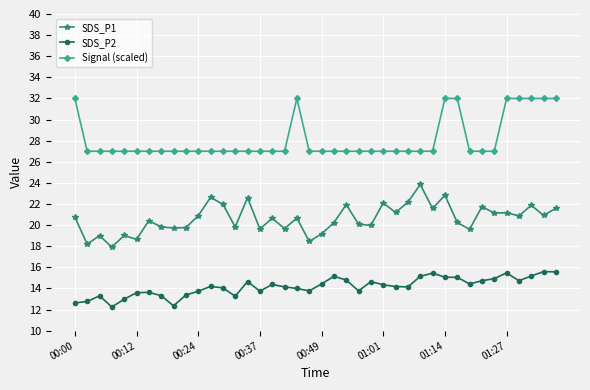

True or false: SDS_P2 and SDS_P1 cross at least once.

False